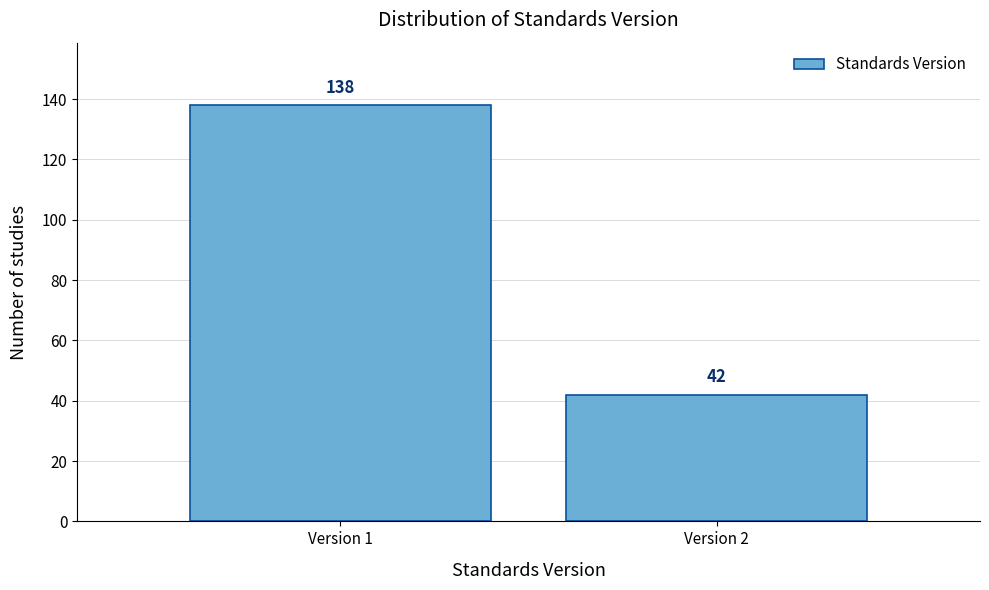

Reading left to right, transcribe all the data shown in this chart.

138	42